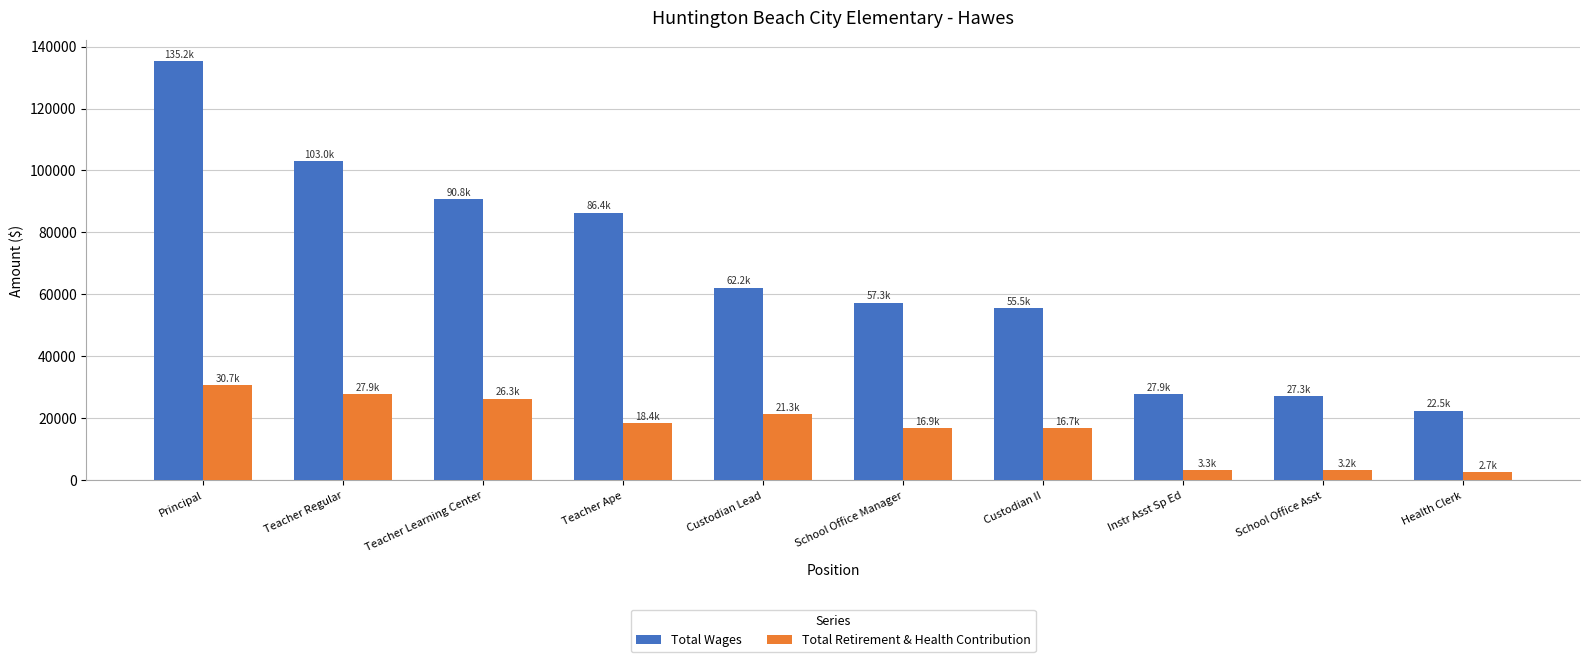

Which series has the largest total across all categories?

Total Wages